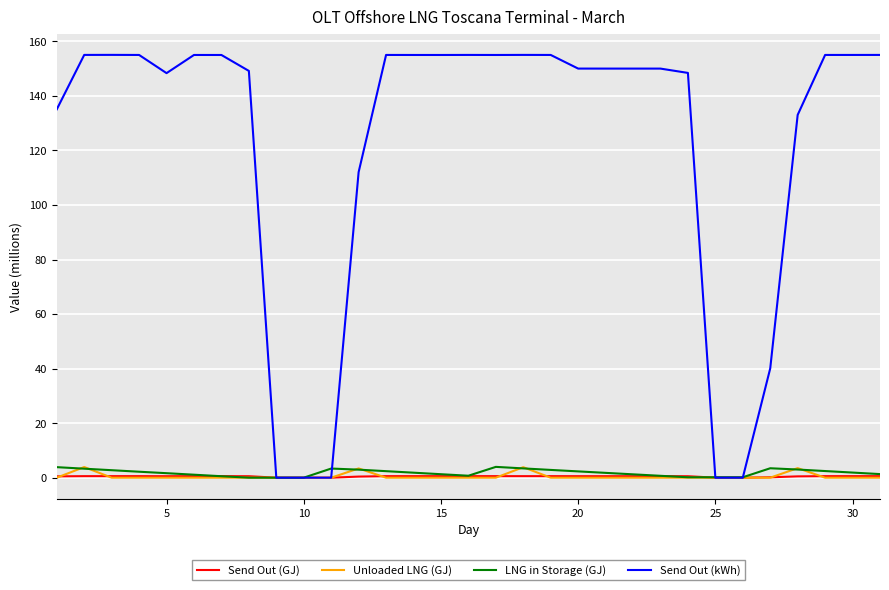

Does the chart have visible grid lines?

Yes